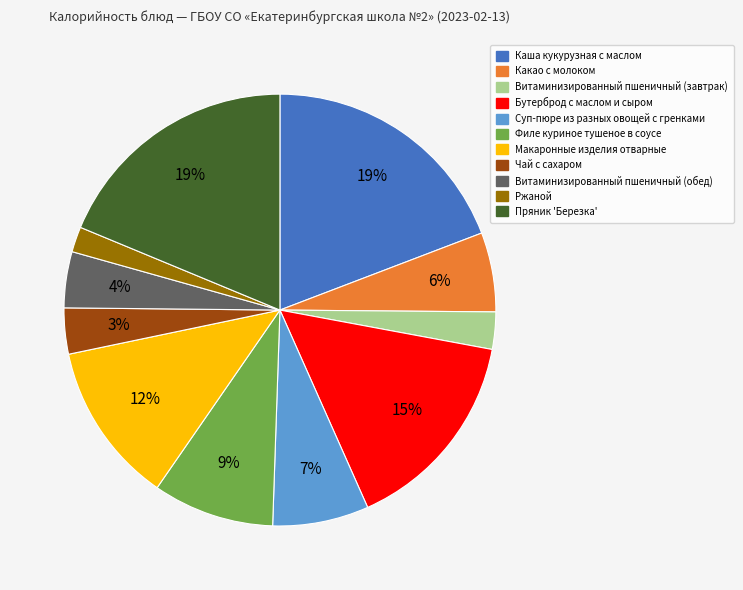

Approximately how many times larger is the value at Ржаной compared to Какао с молоком?

0.3